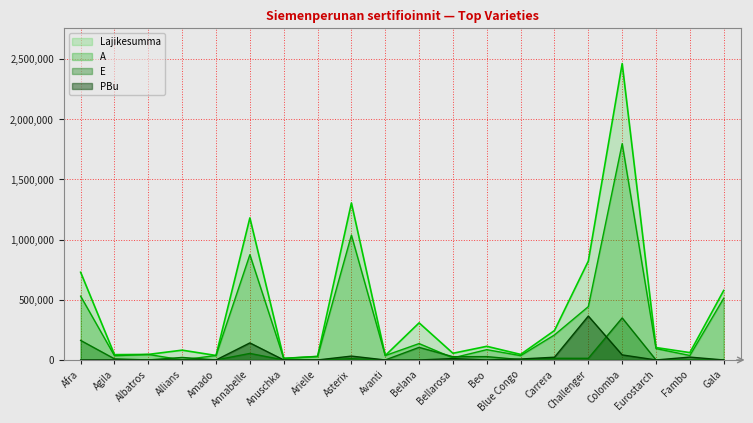

Where is A nearest to the value 898404?

Annabelle